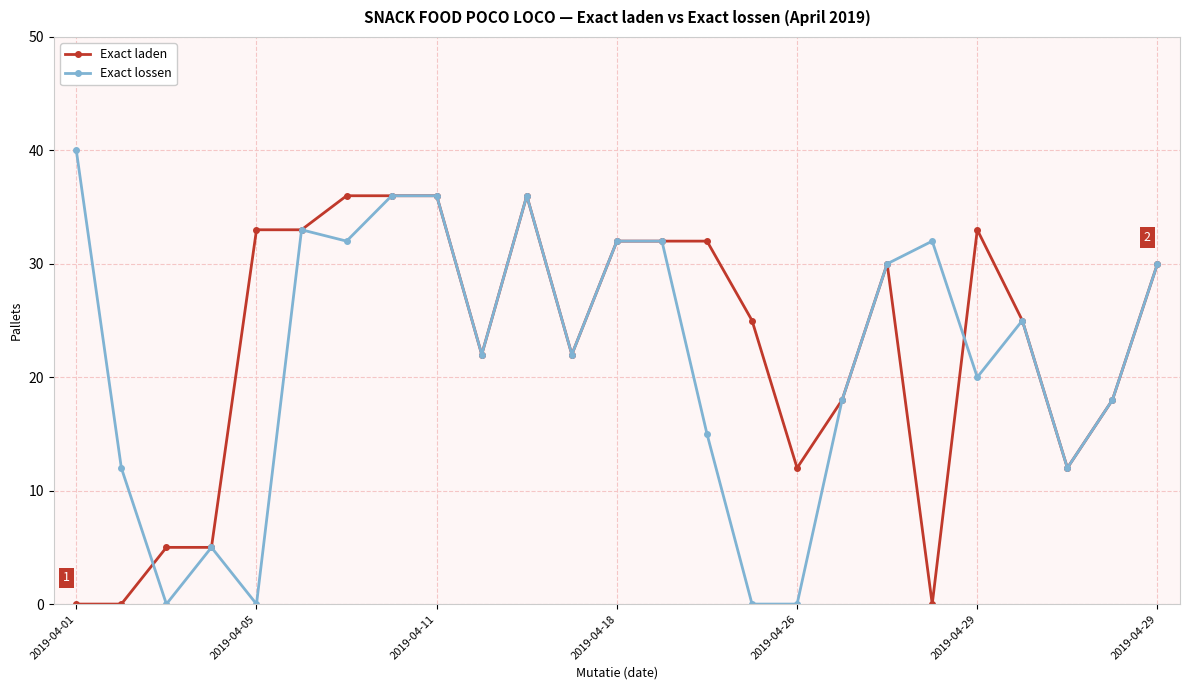

True or false: Exact laden has more than 2 points higher than both neighbors.

True